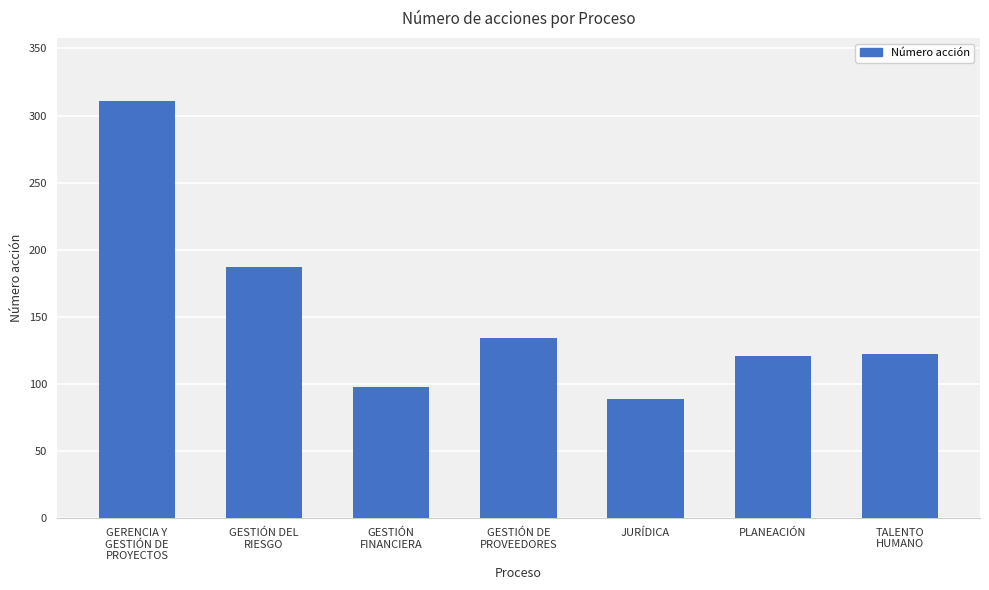

True or false: the data shows 38 at JURÍDICA.

False